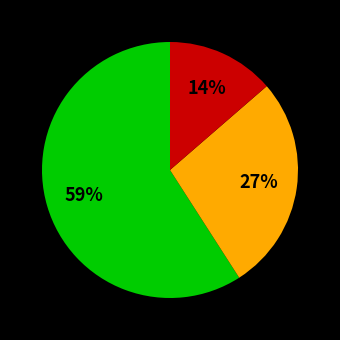

To the nearest percent, what is the difference between the largest and smallest slice percentages?

45%